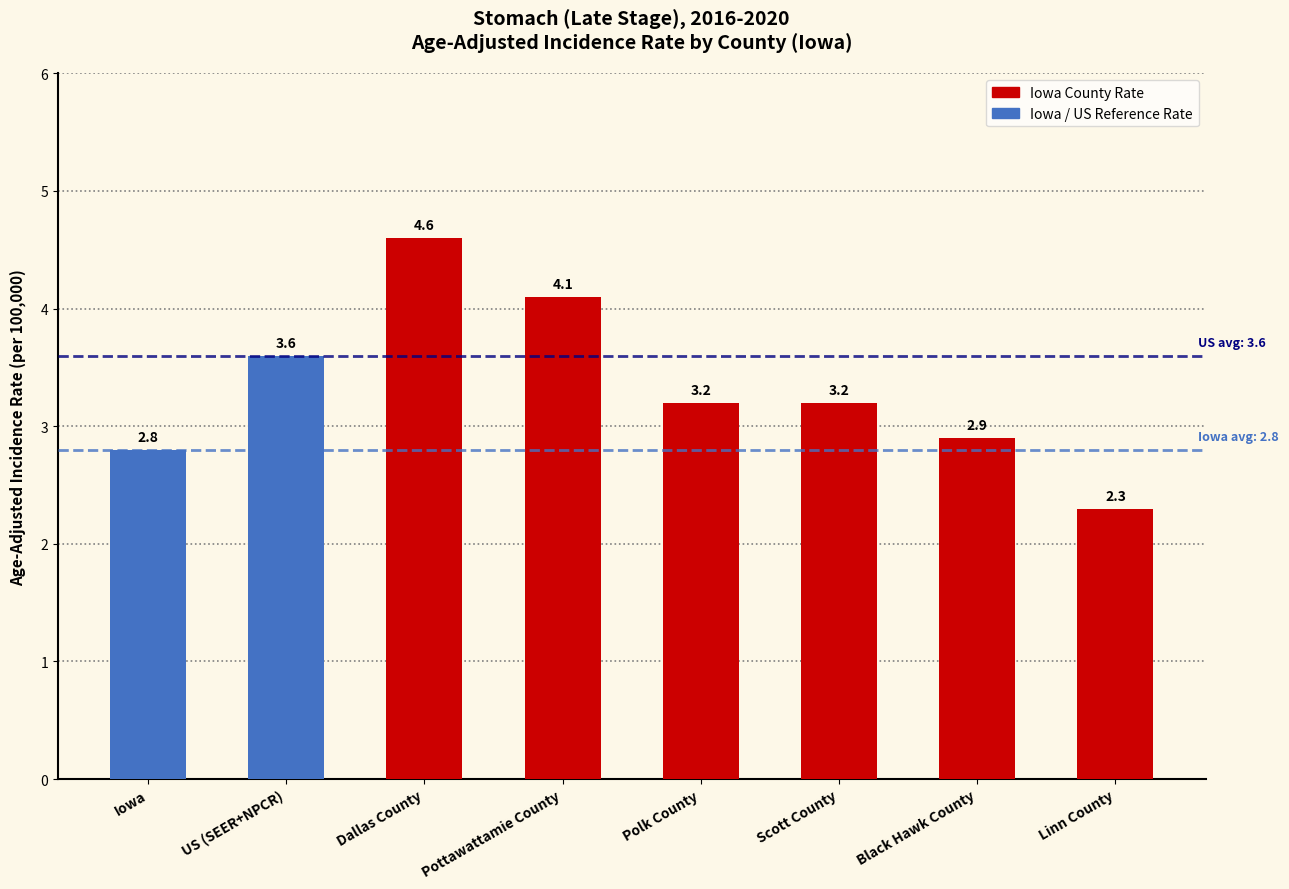

Are the bars horizontal?

No